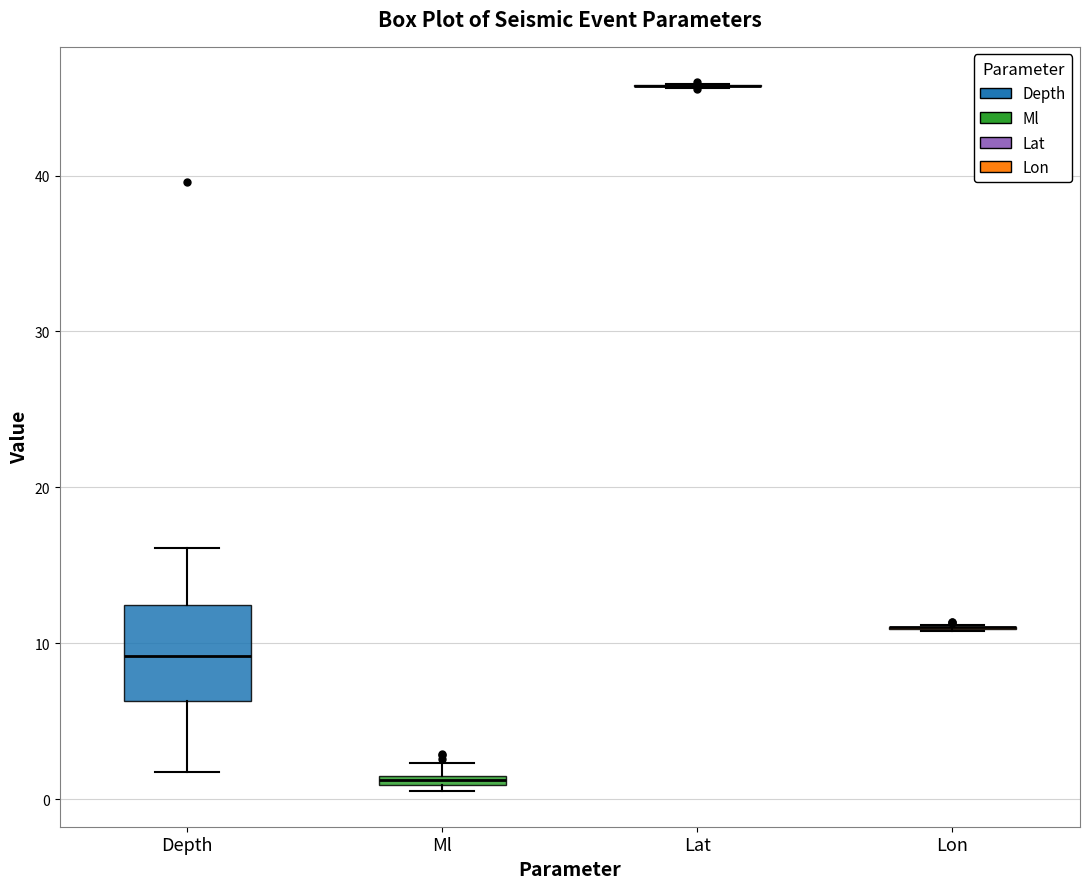

Comparing the boxes themselves (not the whiskers), which one is the tallest?

Depth